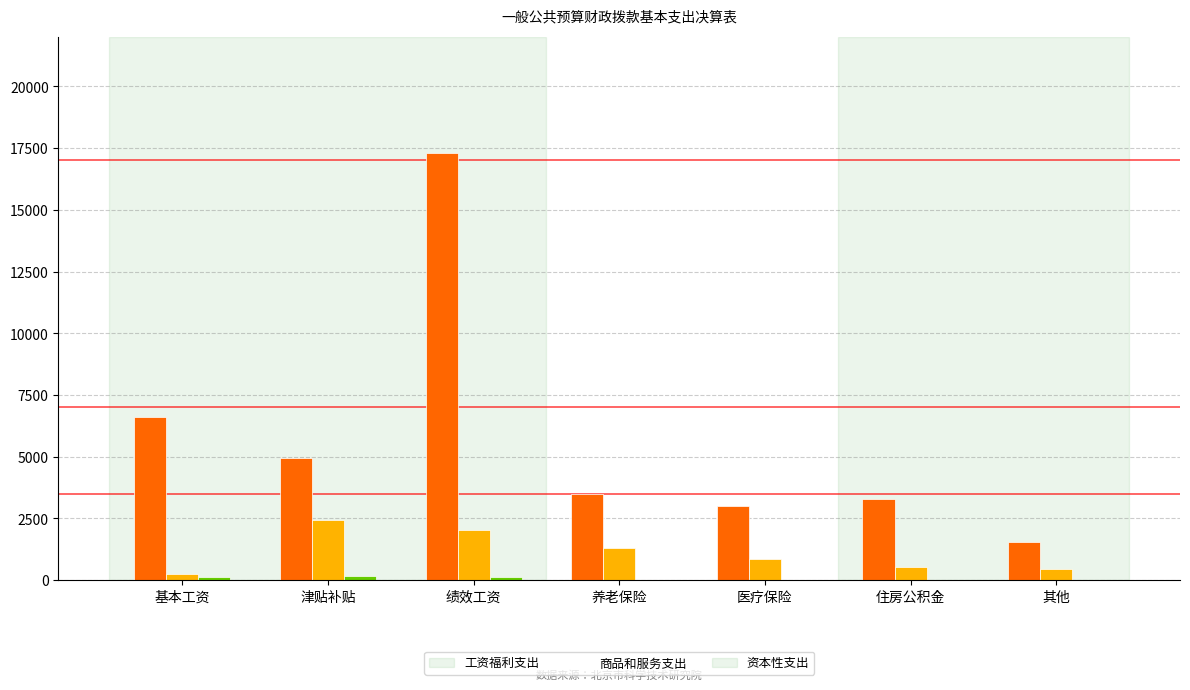

How many categories are shown in the chart?

7